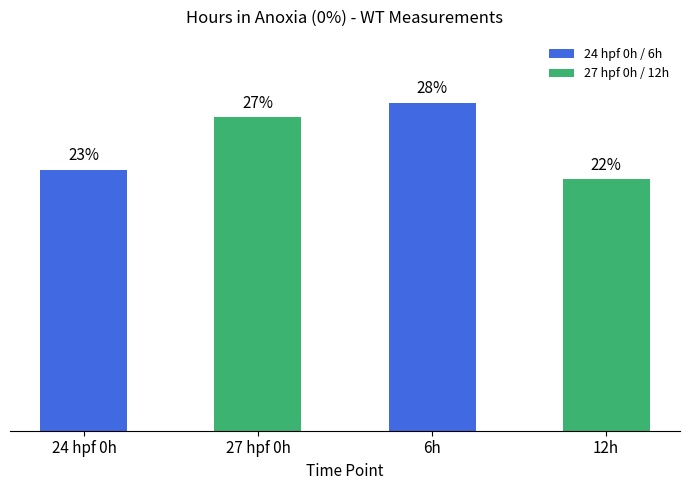

What is the value of the 2nd bar from the left?

27.2